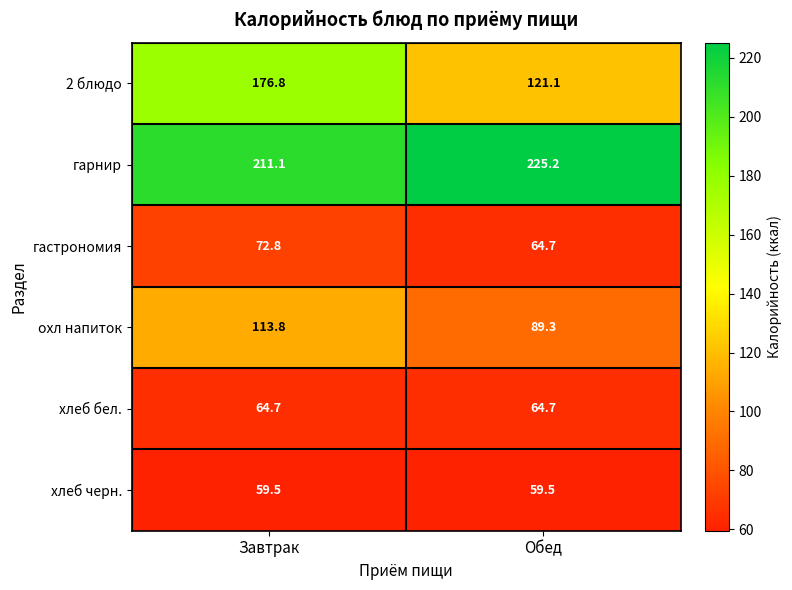

Which series has the widest spread of values?

2 блюдо